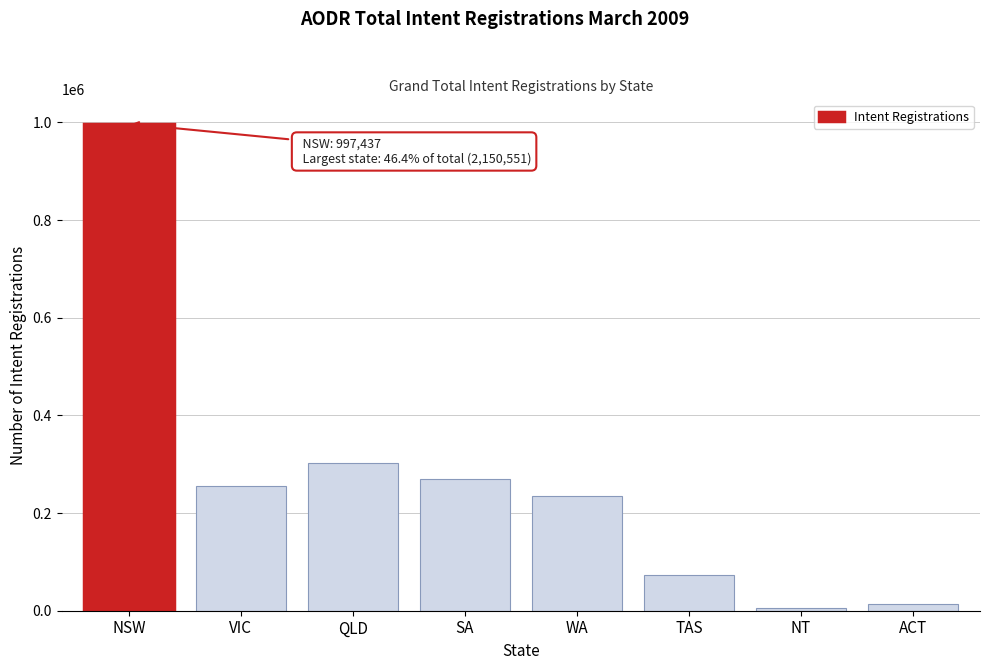

Reading left to right, extract all data points from this chart.

997437	254440	302580	268784	235260	72818	4564	14668